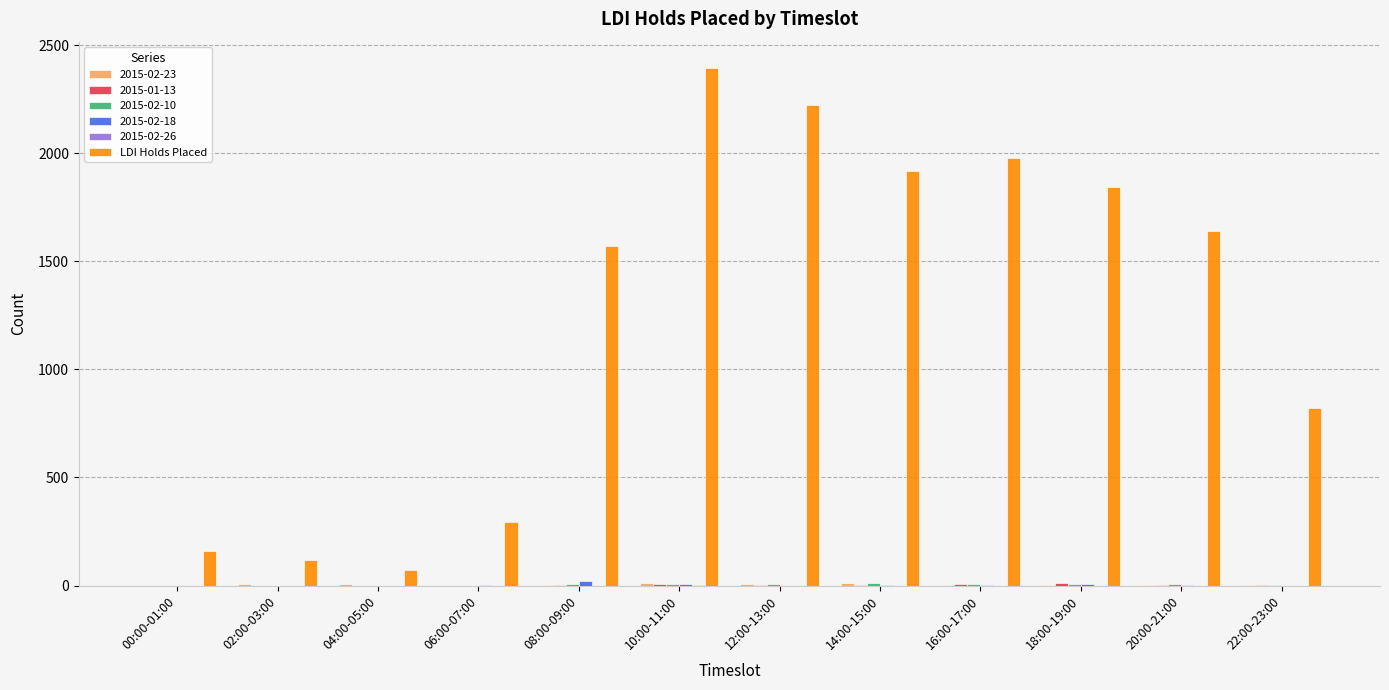

What is the greatest value displayed?

2397